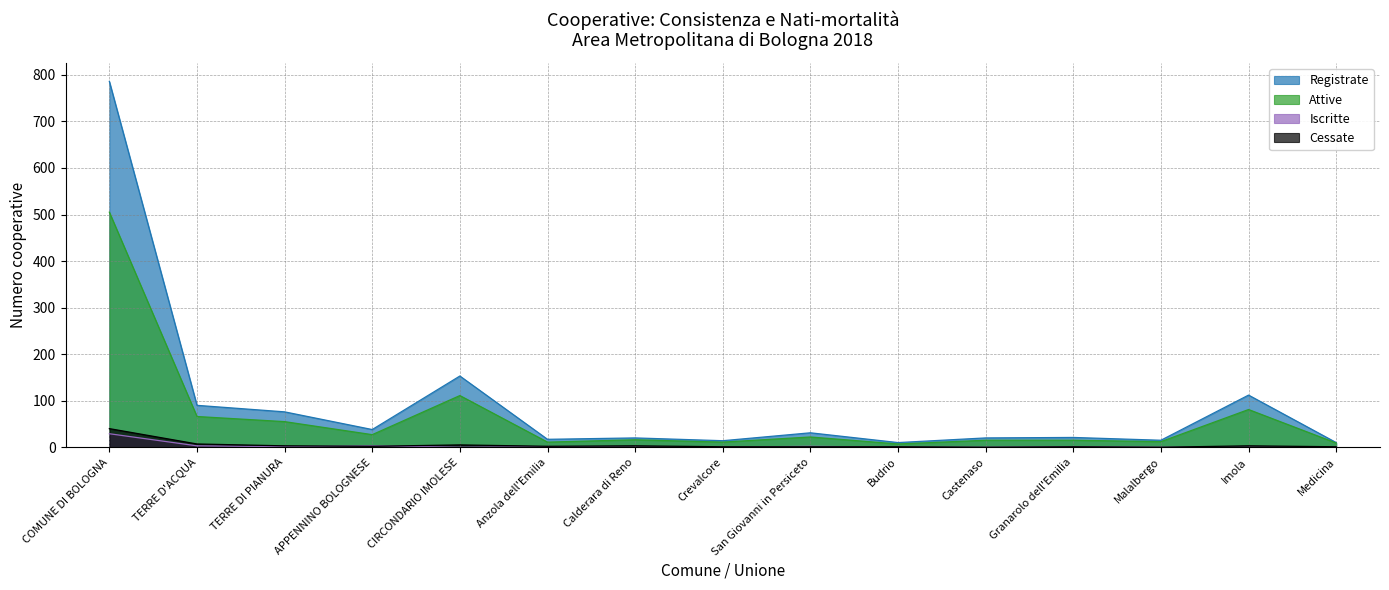

What is the value of the Iscritte point at the 9th from the left?

2